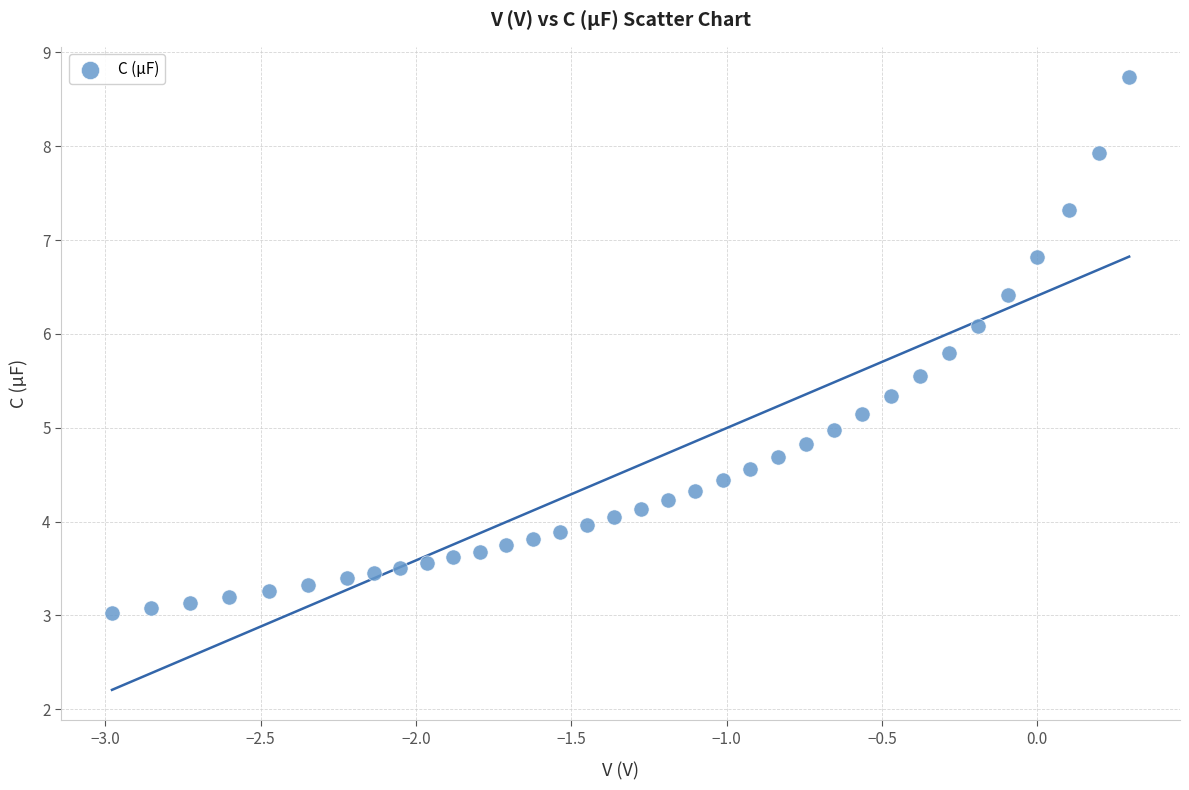

What is the range of X values (max minus min)?

3.3